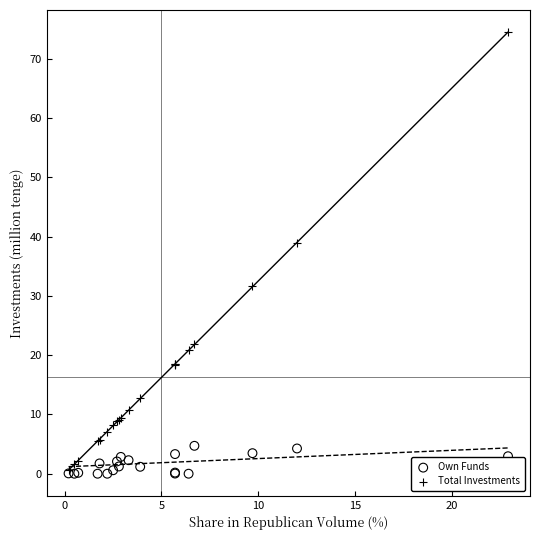

What are all the series names shown in the legend?

Own Funds, Total Investments